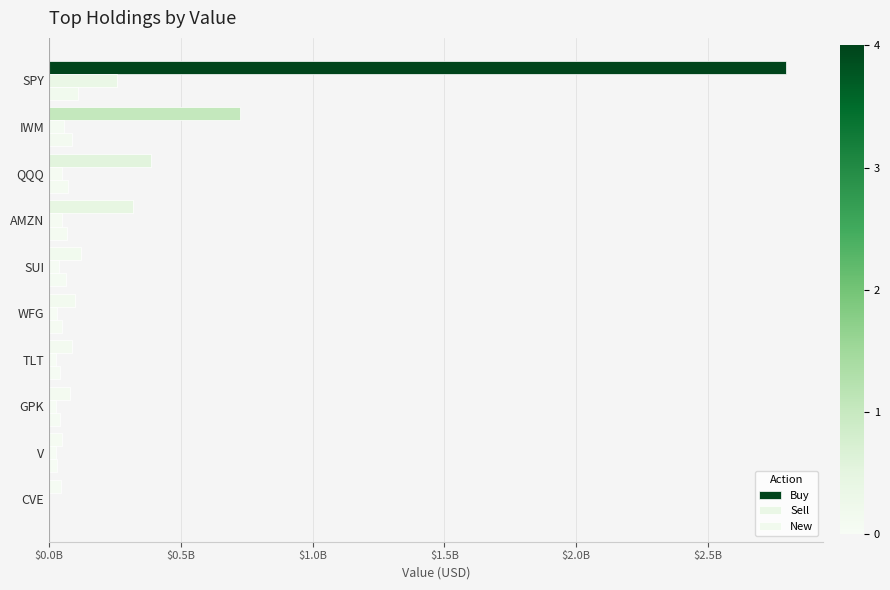

Reading right to left, transcribe all the data shown in this chart.

Buy: 43648000	50516000	79324000	86032000	99658000	120275000	319591000	388172000	725336000	2797672000
Sell: 0	25034000	25373000	27425000	28918000	38402000	48025000	50755000	54961000	256372000
New: 0	28701000	42213000	42315000	50025000	65295000	69335000	70207000	86751000	109568000